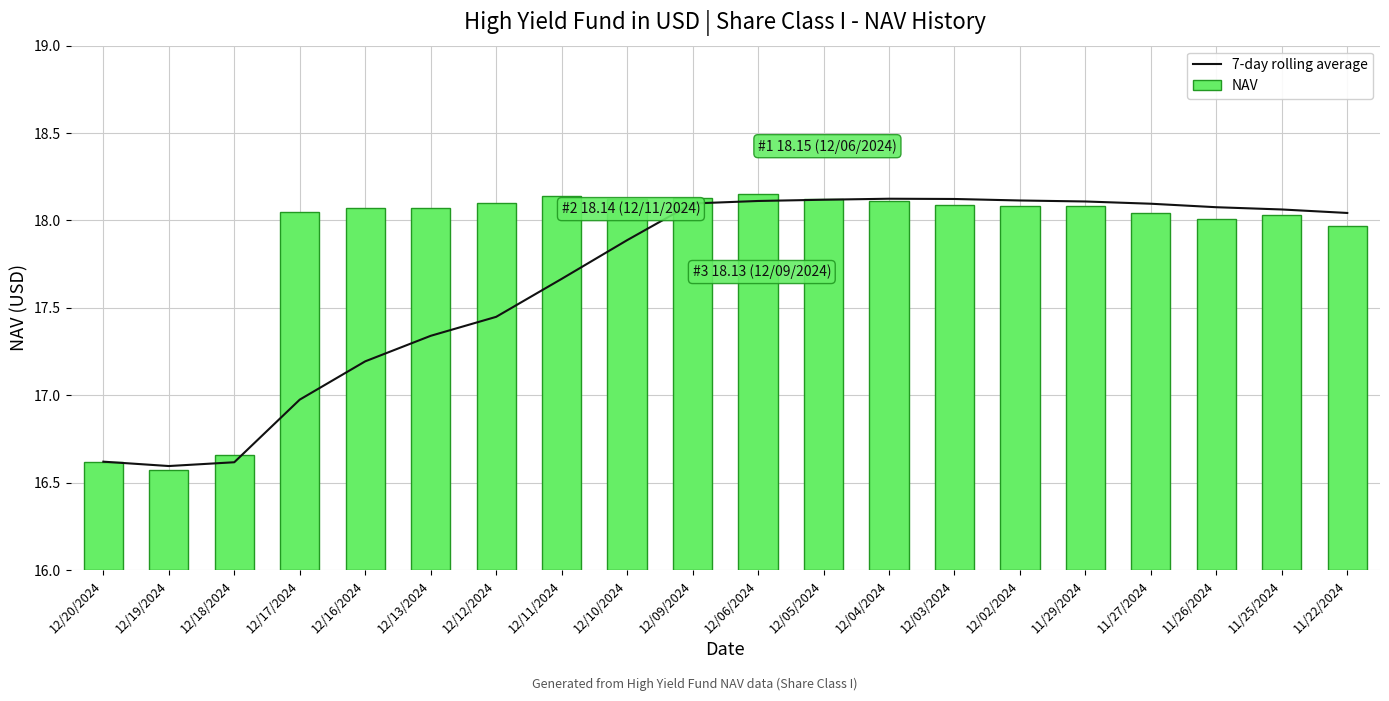

Is it true that 7-day rolling average equals 18.1 at 12/03/2024?

True